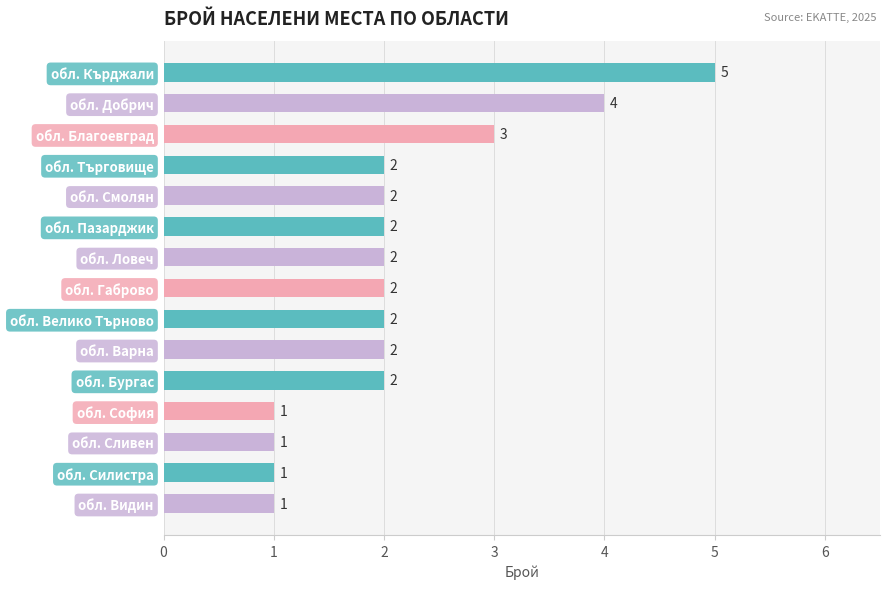

Reading top to bottom, list all the values displayed in this chart.

5	4	3	2	2	2	2	2	2	2	2	1	1	1	1